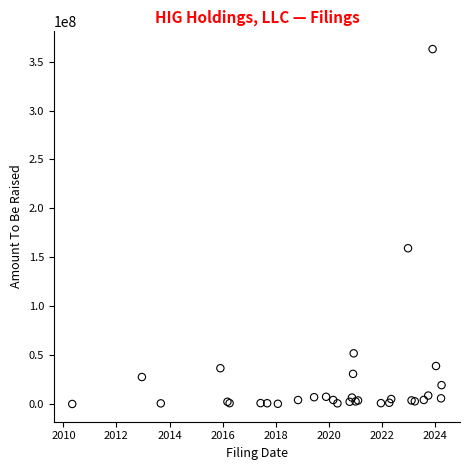

What Y value in the scatter plot is closest to 181518206?

159362179